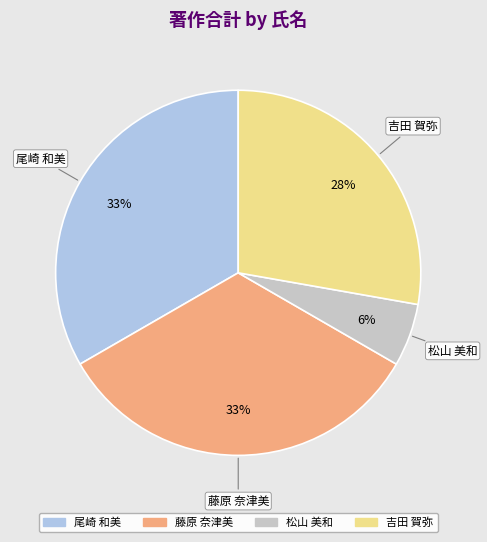

Does any single category account for the majority?

No